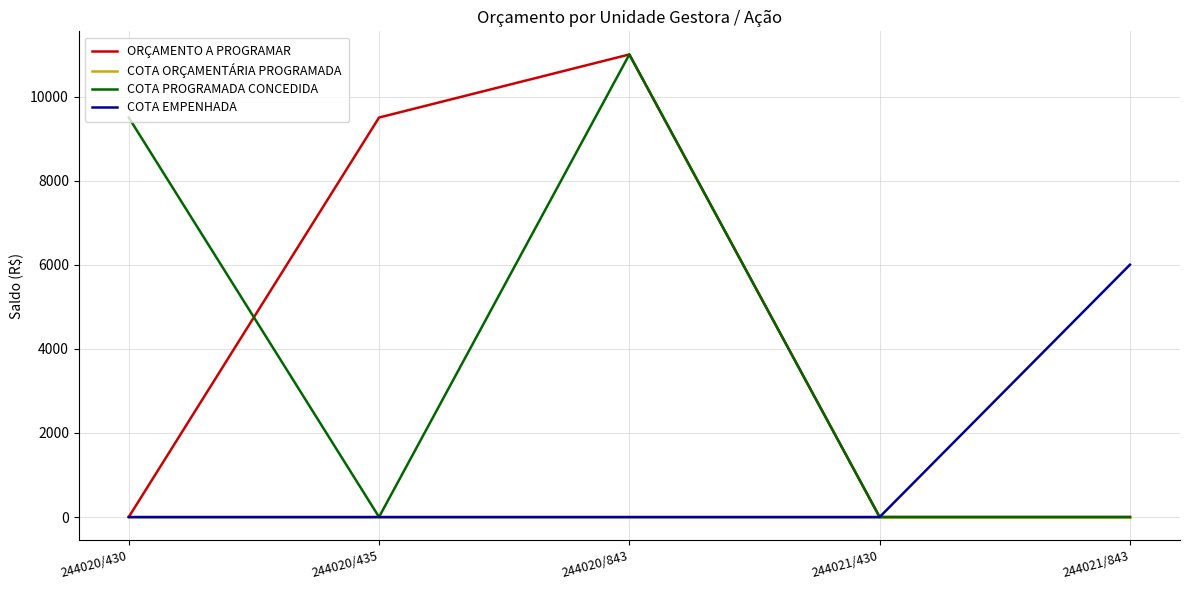

What is the spread (max minus min) of values at 244020/430?

9500